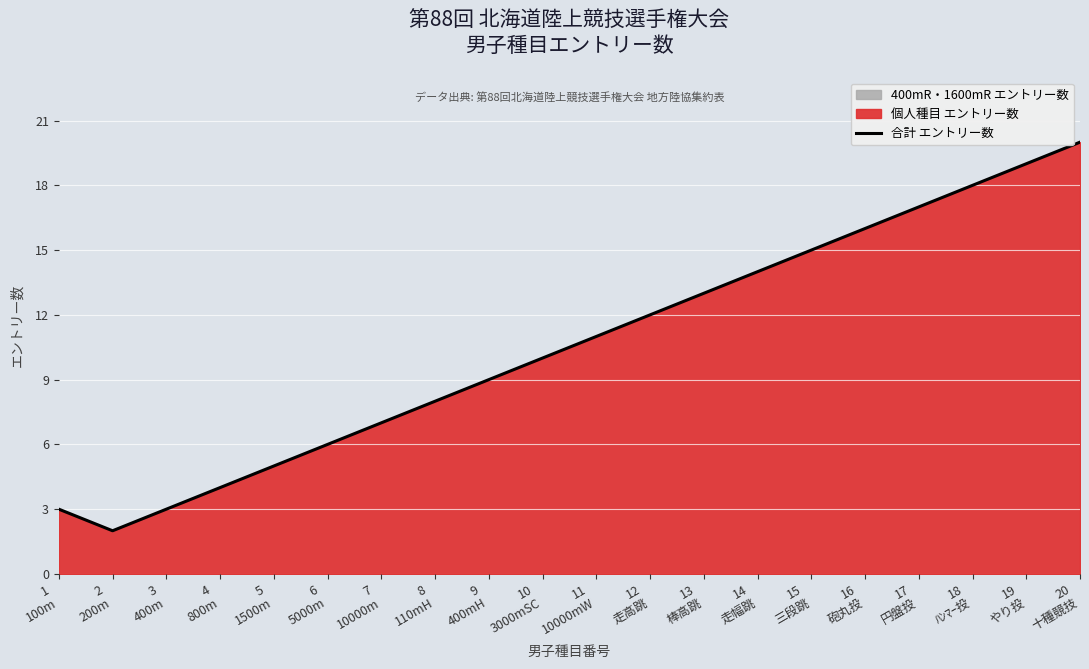

Read the value at 6
5000m.

6